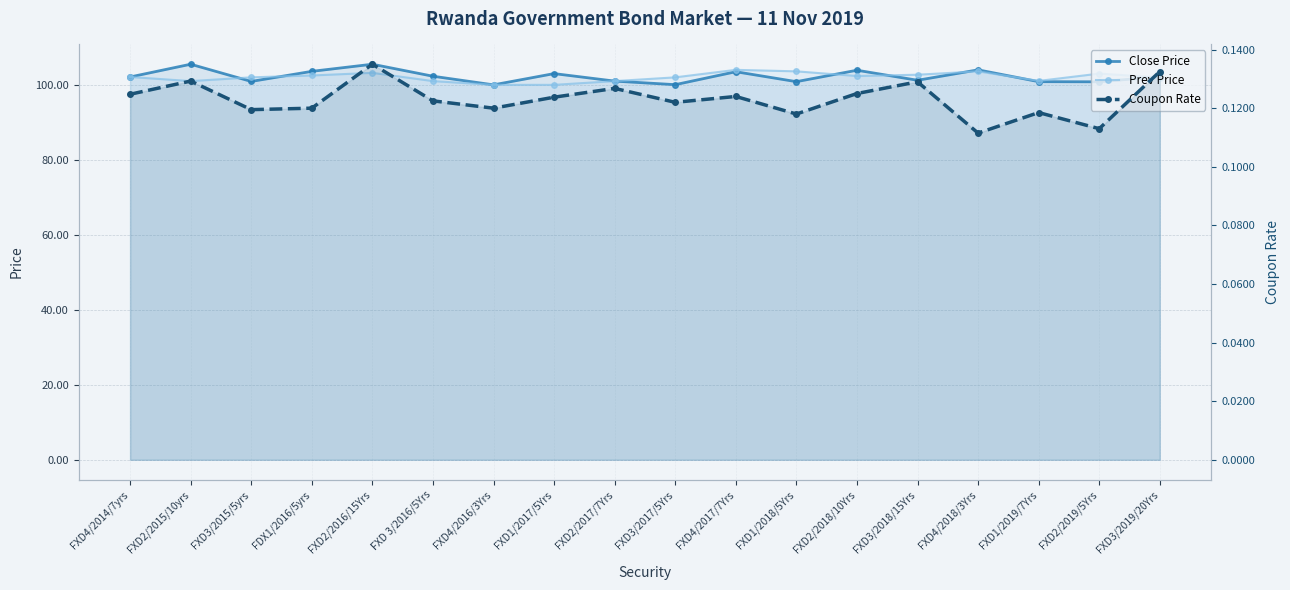

What is the total value across all series at FXD2/2019/5Yrs?

203.9